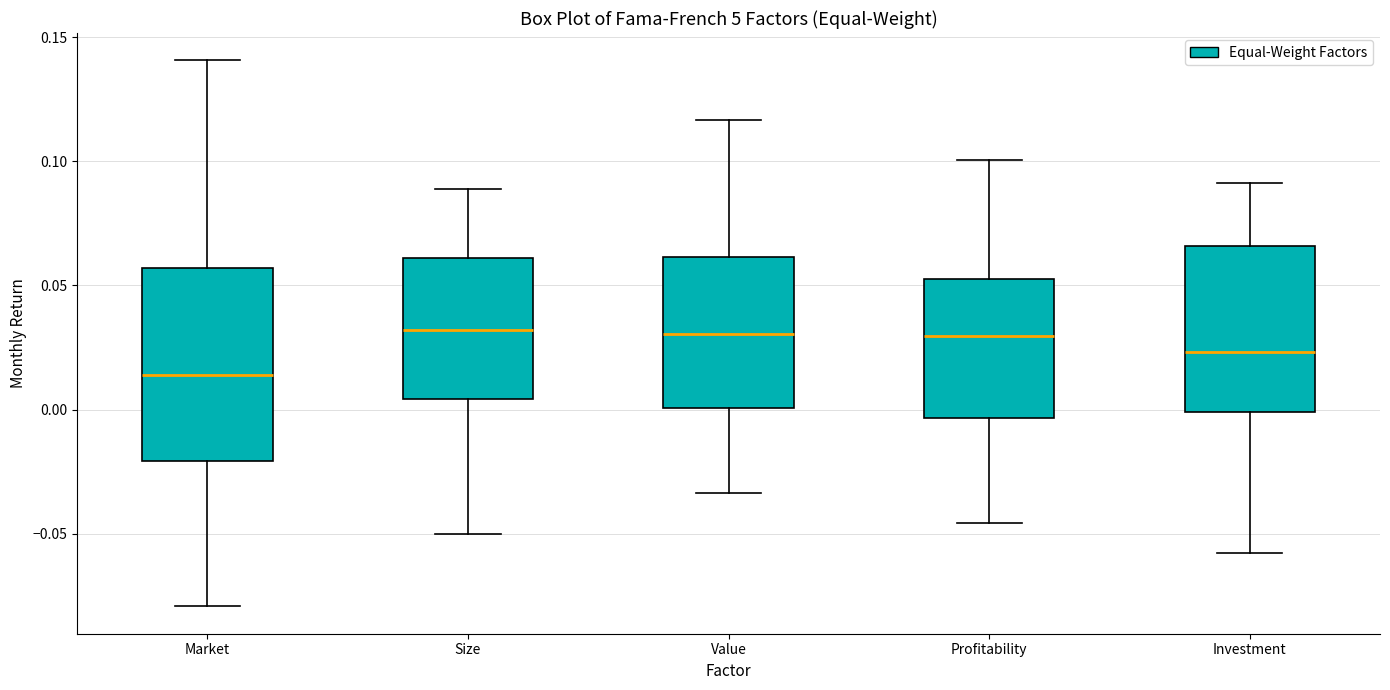

Comparing the boxes themselves (not the whiskers), which one is the tallest?

Market